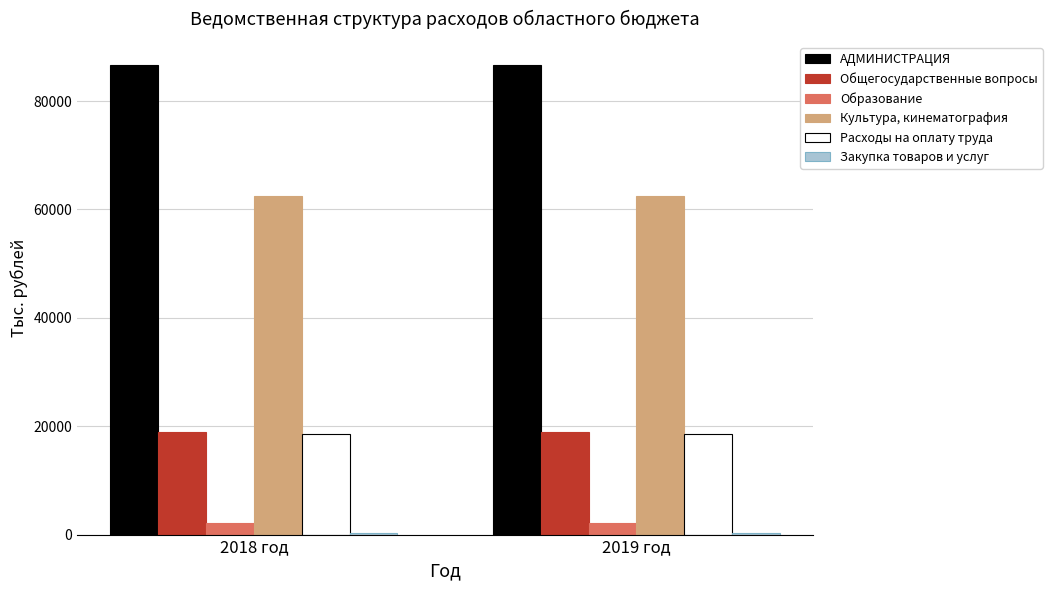

The value of АДМИНИСТРАЦИЯ at 2018 год is 121052.1. True or false?

False